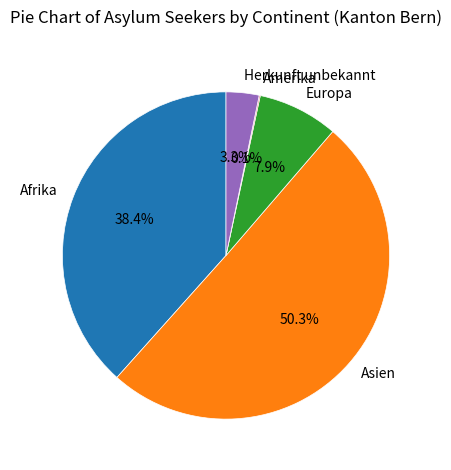

Is it true that Europa is 16% of the pie?

False